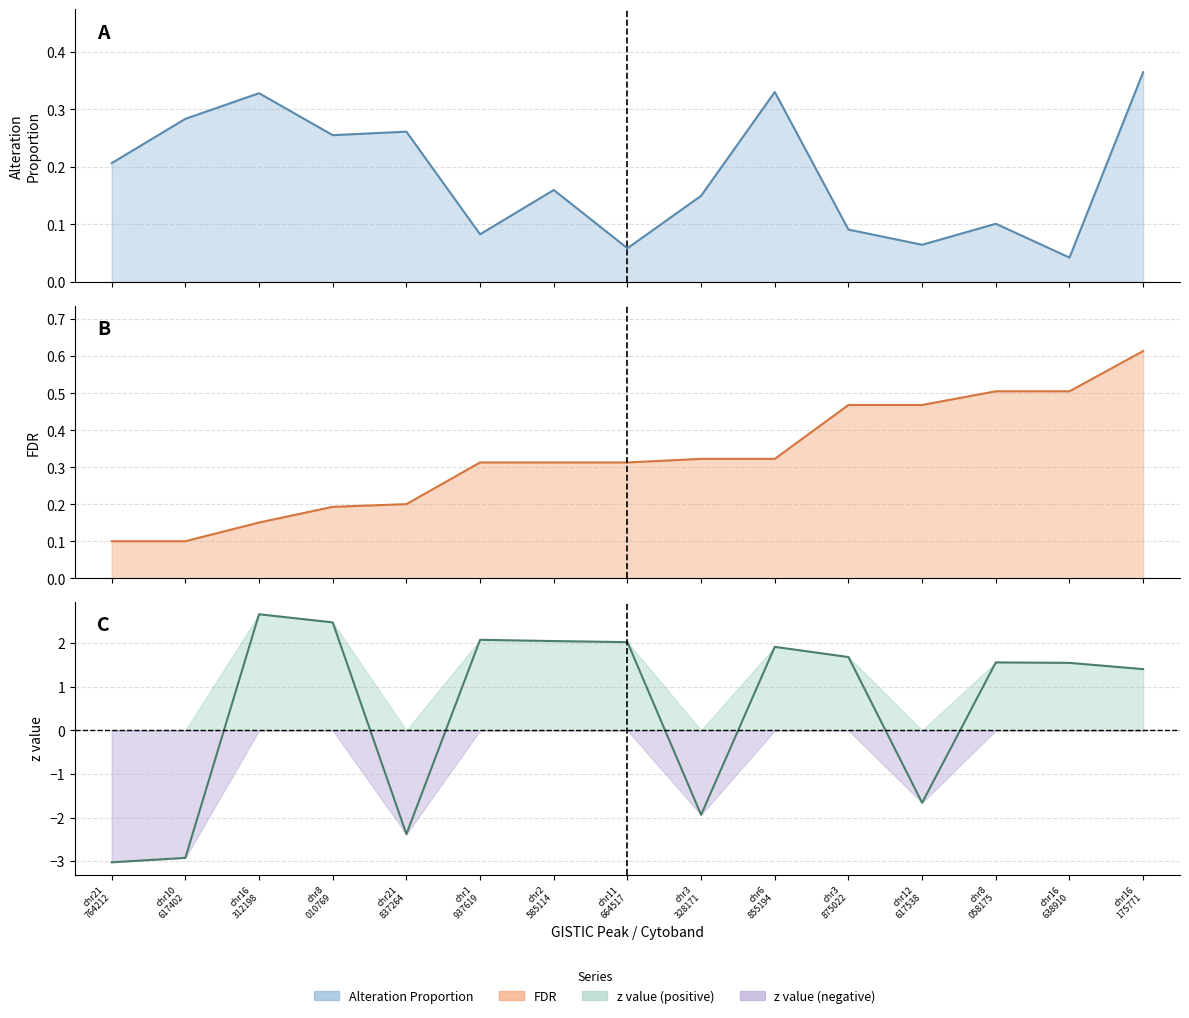

What is the difference between the second highest and minimum values in the FDR line series?

0.4